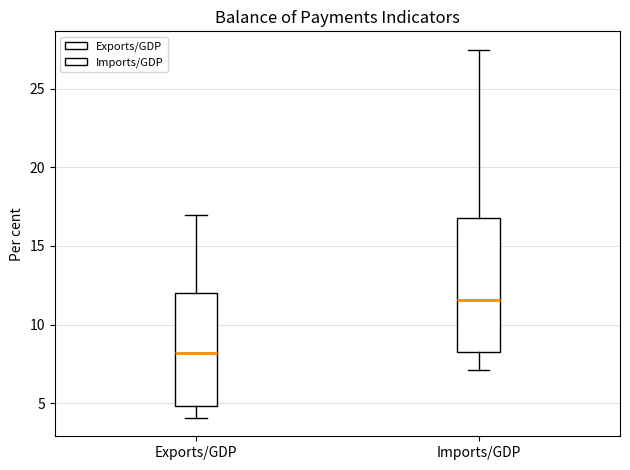

Comparing the boxes themselves (not the whiskers), which one is the tallest?

Imports/GDP